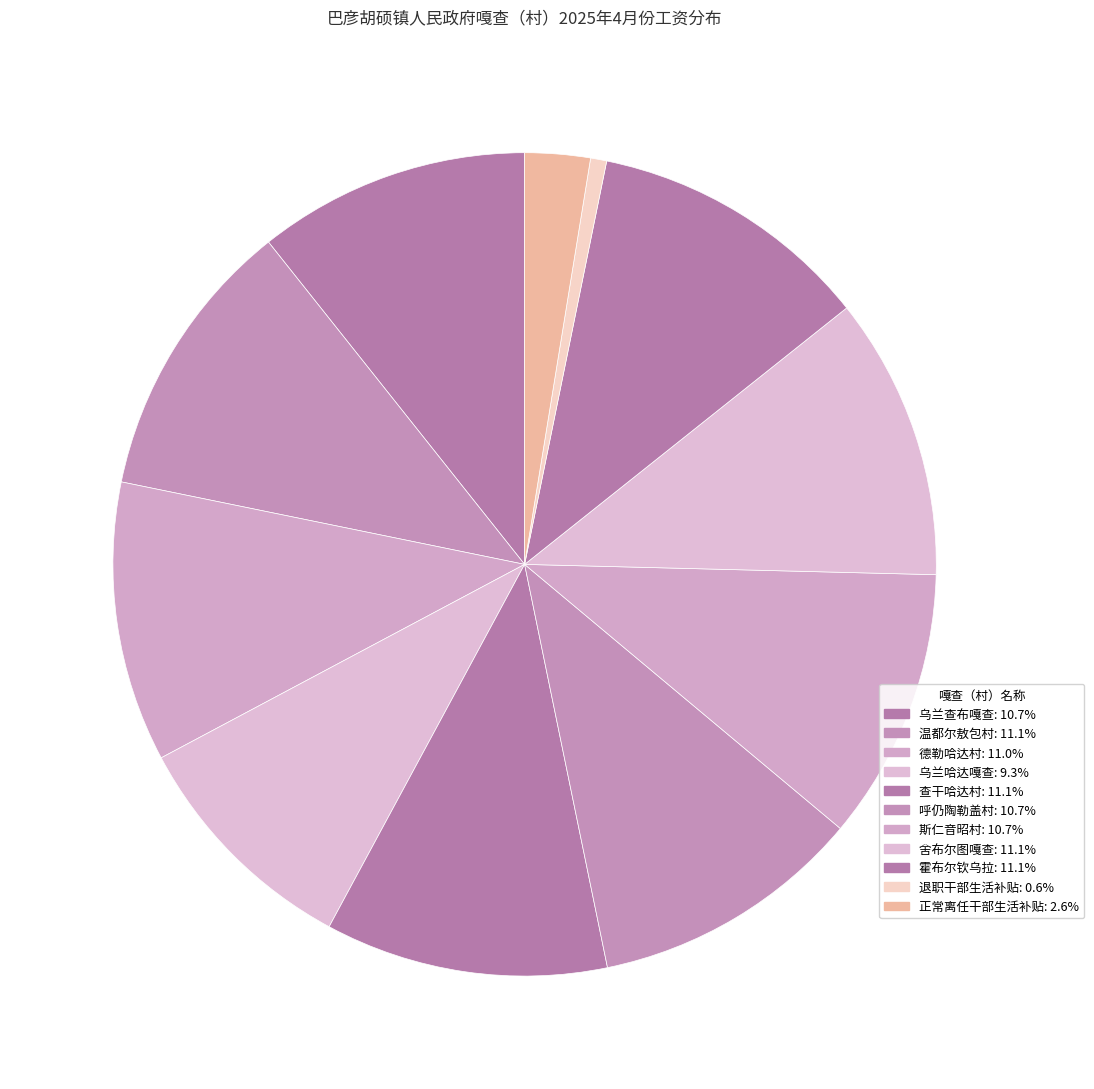

To the nearest percent, what is the average slice percentage?

9%